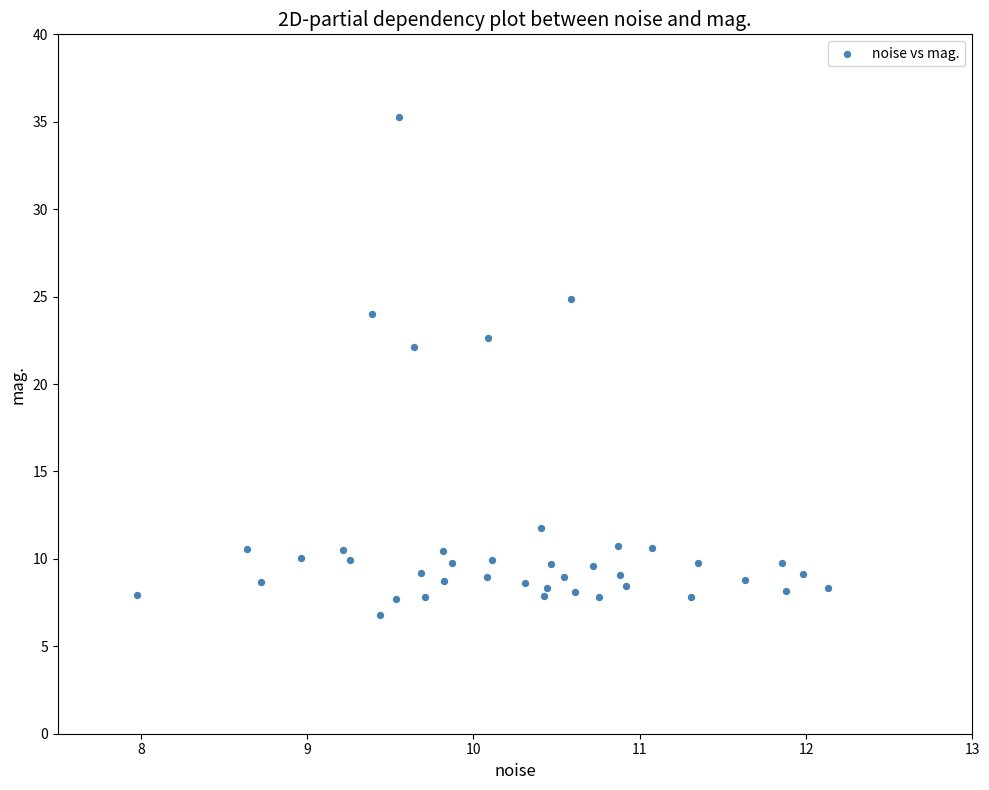

What is the range of X values (max minus min)?

4.2